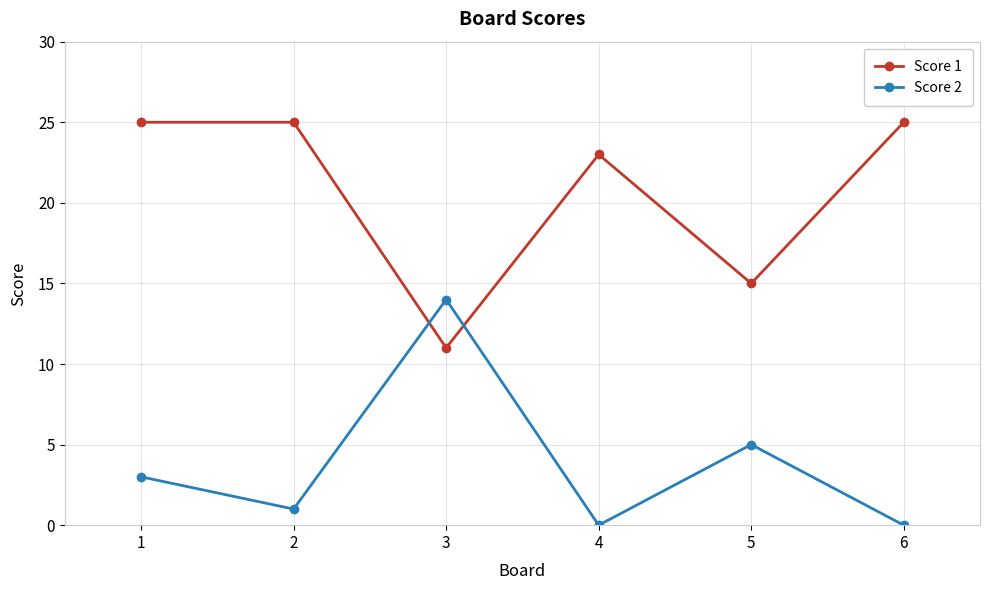

Reading left to right, what are all the values shown in this chart?

Score 1: 1=25	2=25	3=11	4=23	5=15	6=25
Score 2: 1=3	2=1	3=14	4=0	5=5	6=0